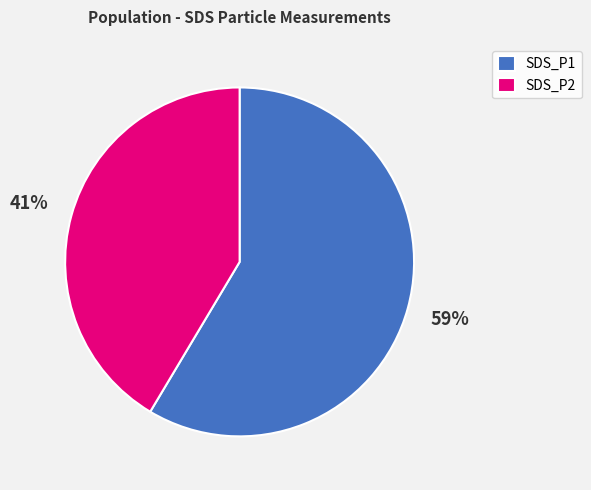

Rank the categories by value from highest to lowest.

SDS_P1, SDS_P2